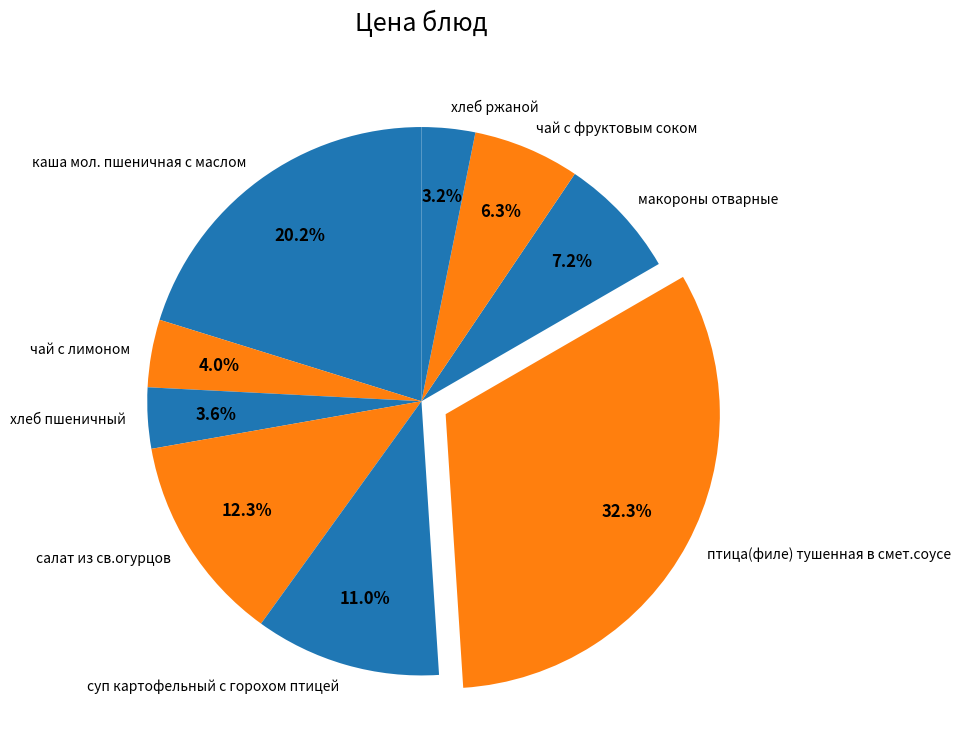

What portion of the pie excludes хлеб ржаной?

96.8%